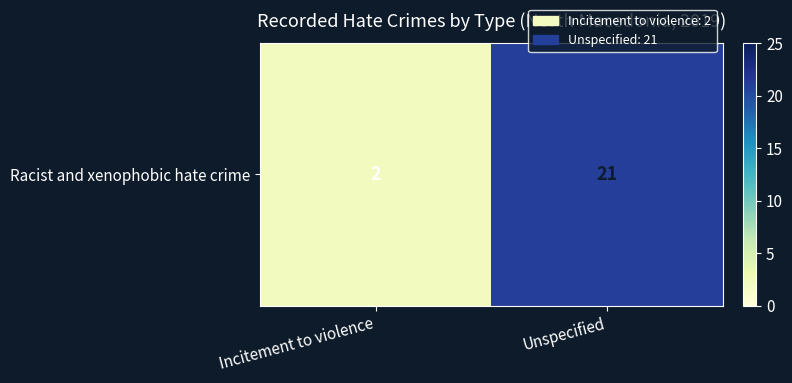

The value at Incitement to violence is 3. True or false?

False